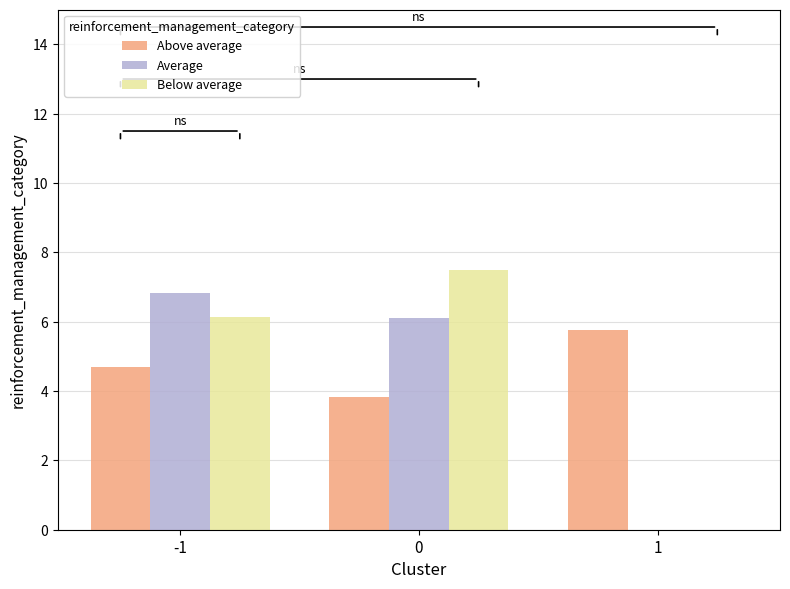

What is the total value across all series at 1?

5.8